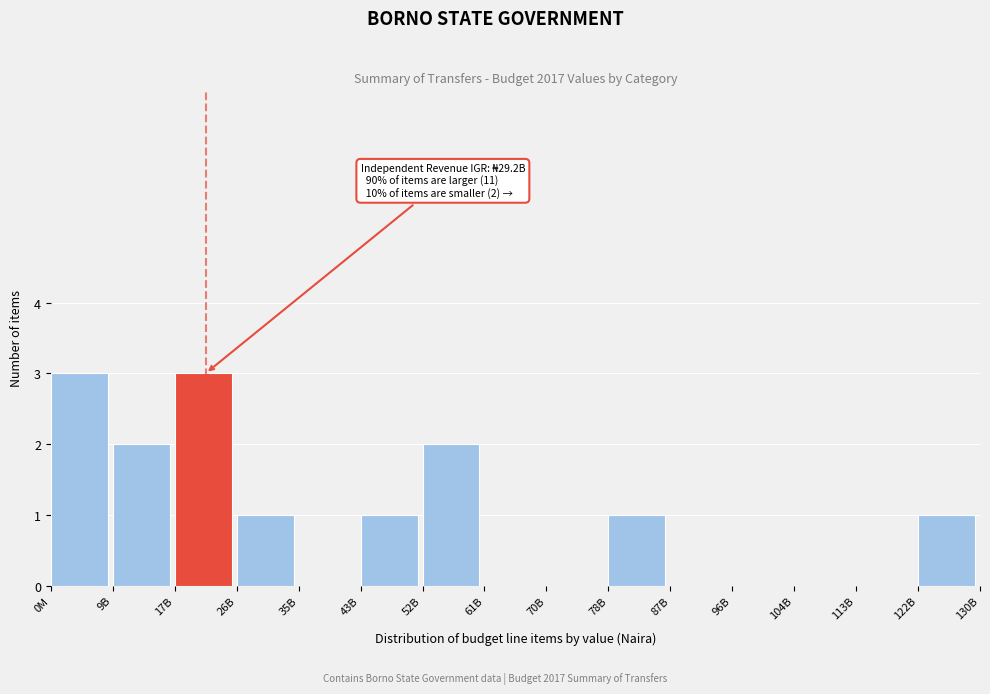

Reading right to left, what are all the values shown in this chart?

122B=1	113B=0	104B=0	96B=0	87B=0	78B=1	70B=0	61B=0	52B=2	43B=1	35B=0	26B=1	17B=3	9B=2	0M=3